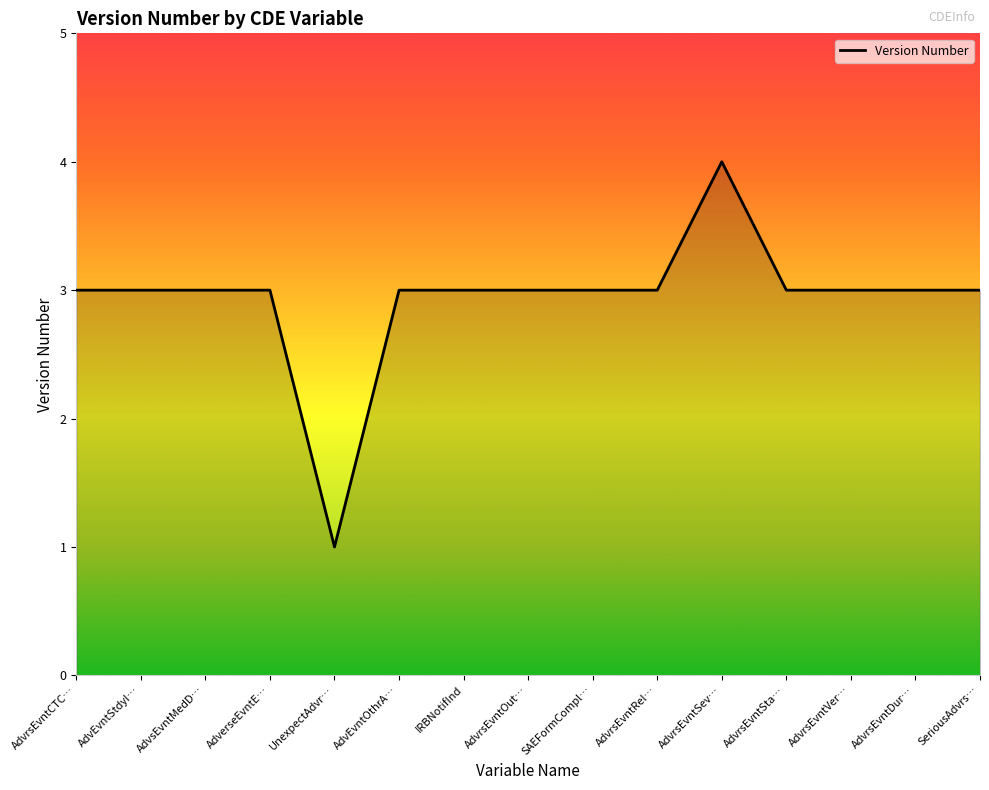

The value at SeriousAdvrs… is 3. True or false?

True